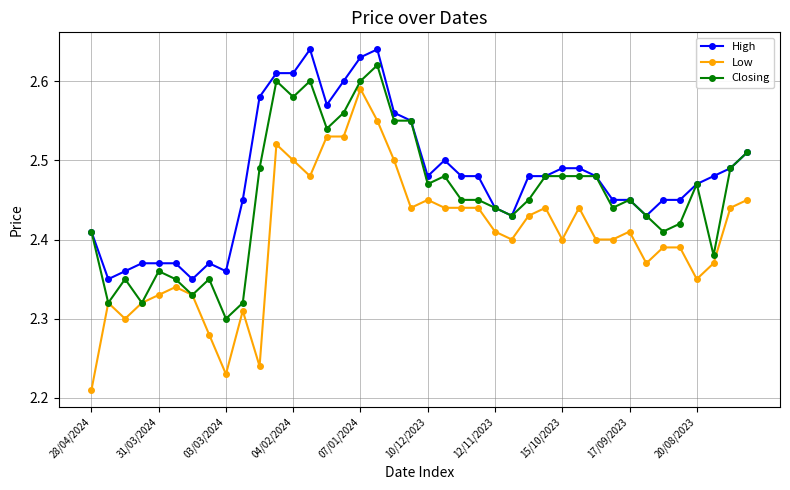

True or false: High and Low cross at least once.

False